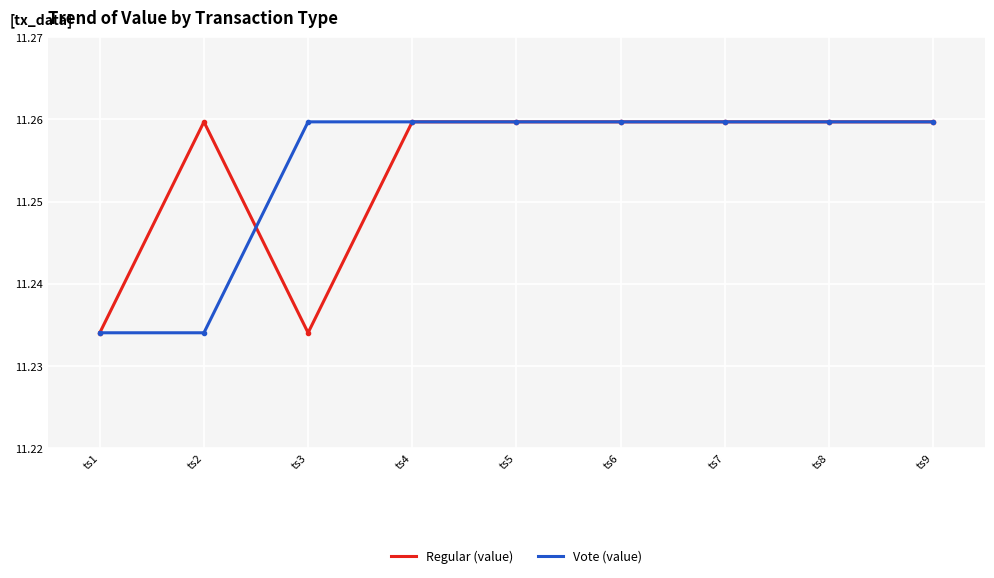

True or false: Vote (value) has a value of 18.9 at ts3.

False